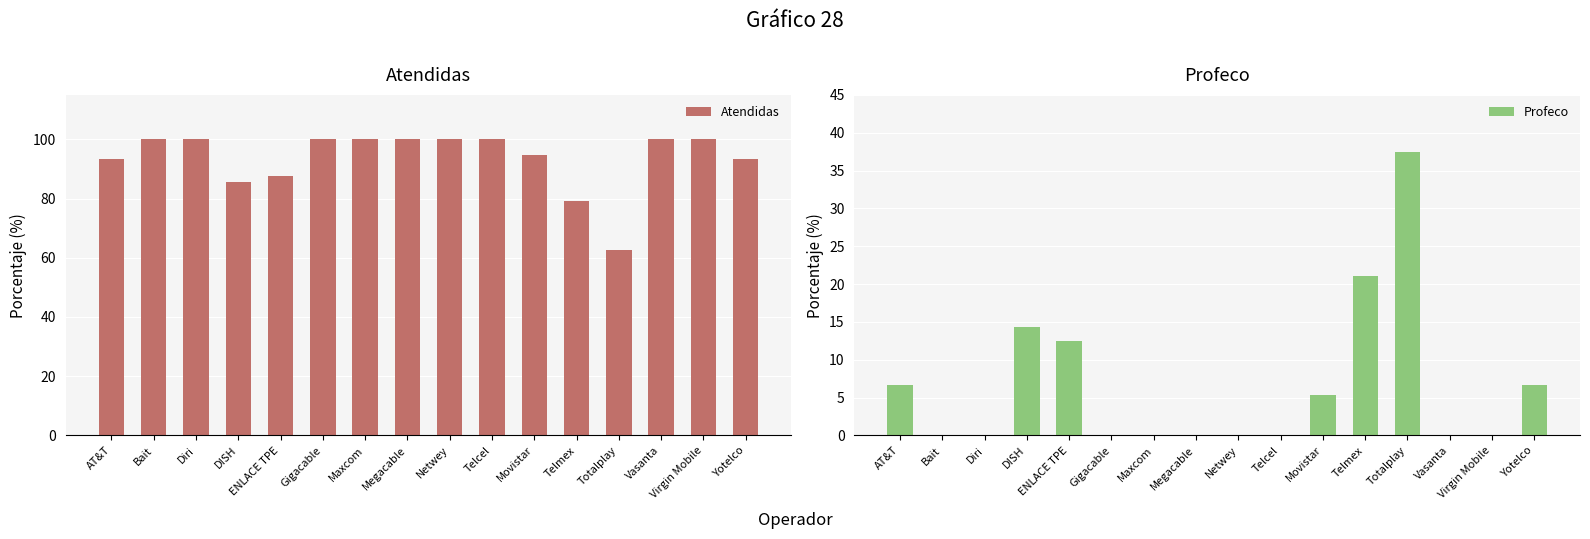

How many positive values does the Profeco series have?

7